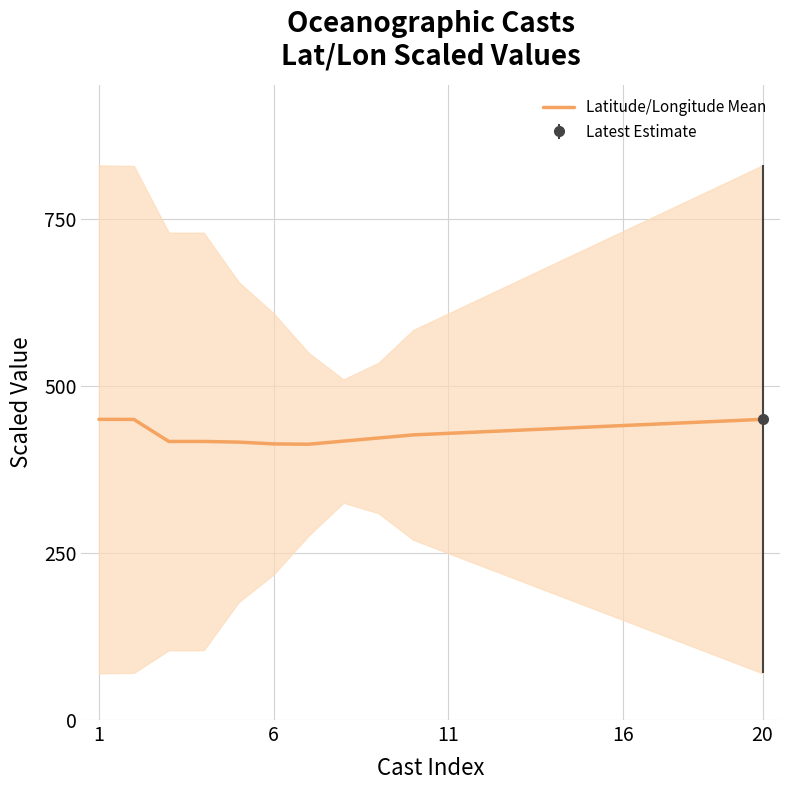

The value at 9 is 734.3. True or false?

False